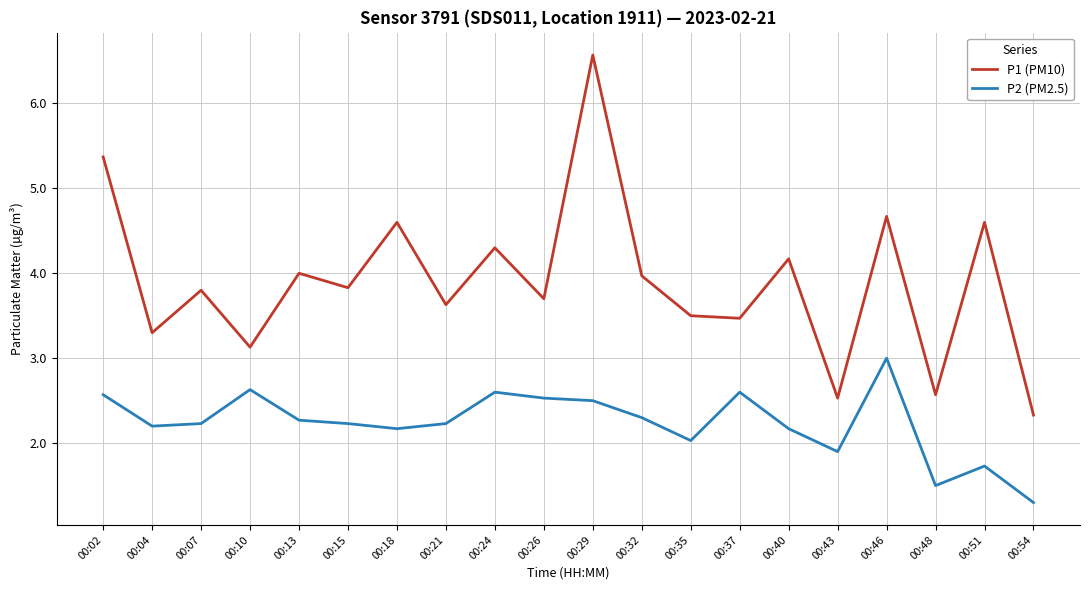

Is the value of P2 (PM2.5) at 00:04 greater than the value of P1 (PM10) at 00:32?

No